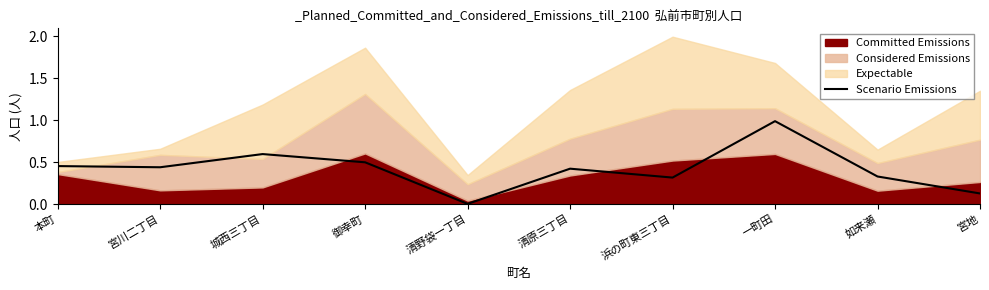

How many lines are shown in the chart?

1